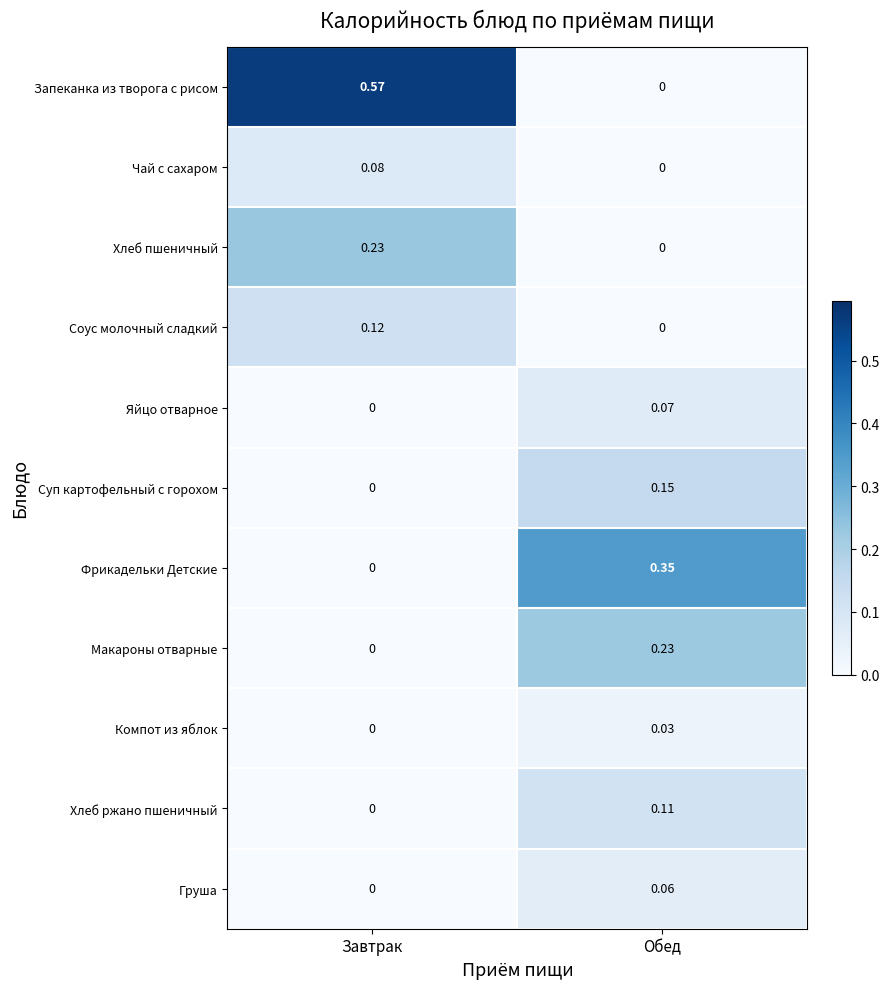

Which series has the largest range (max minus min)?

Запеканка из творога с рисом